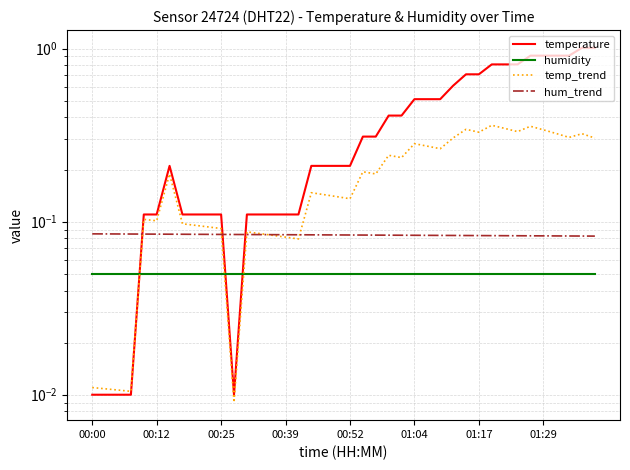

The temperature series shows 1.4 at 32. True or false?

False